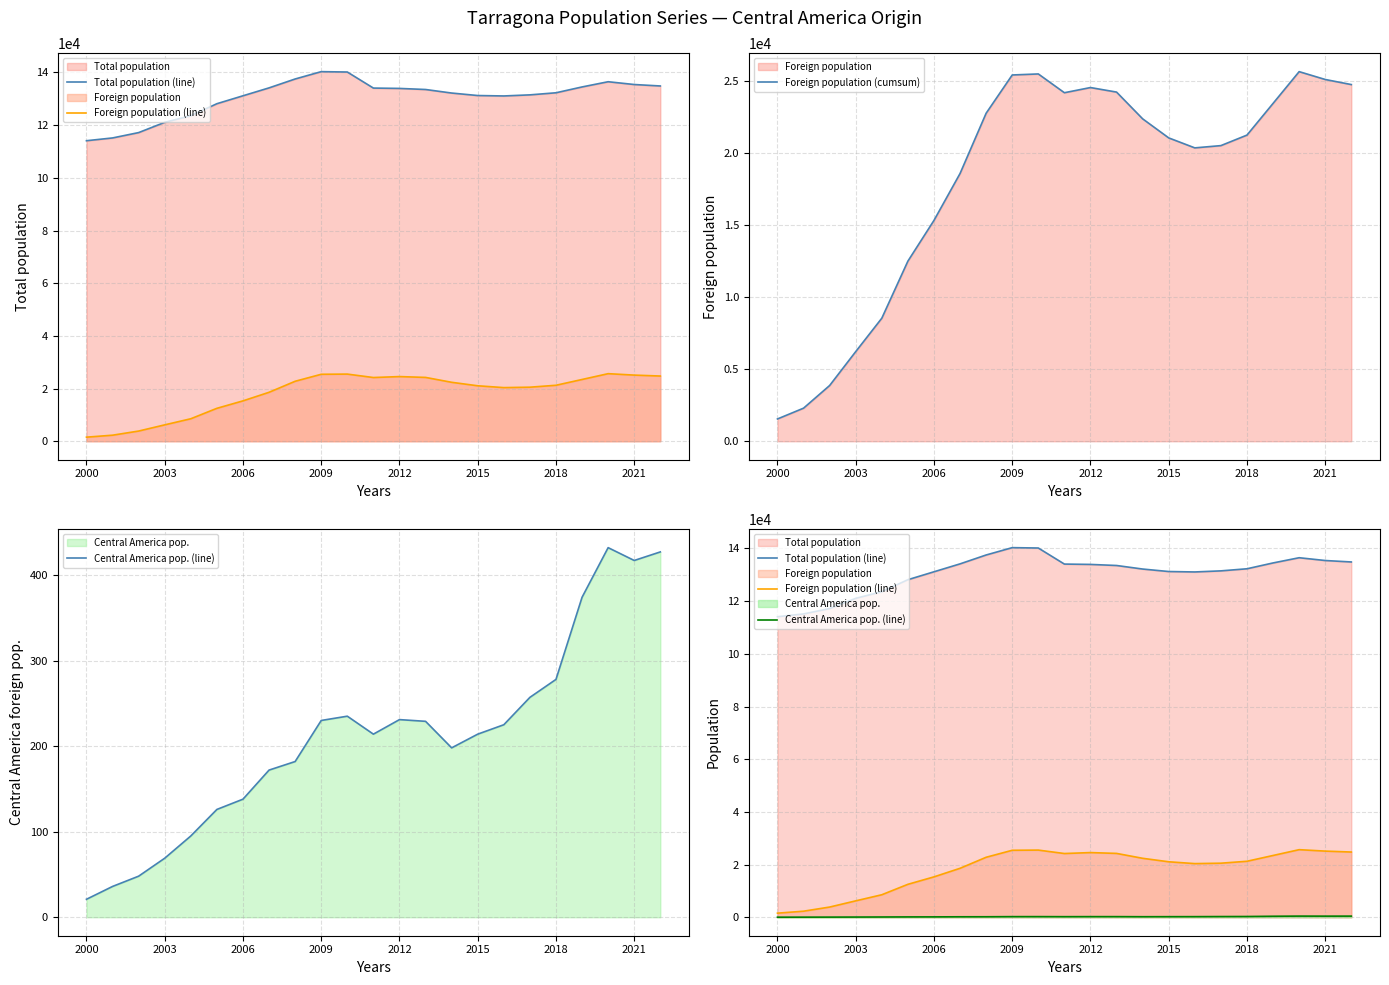

How many interior local valleys does the Foreign population (line) series have?

2